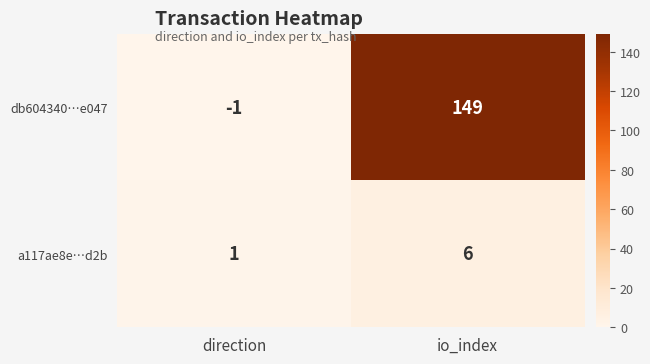

Reading left to right, extract all data points from this chart.

db604340…e047: direction=-1	io_index=149
a117ae8e…d2b: direction=1	io_index=6